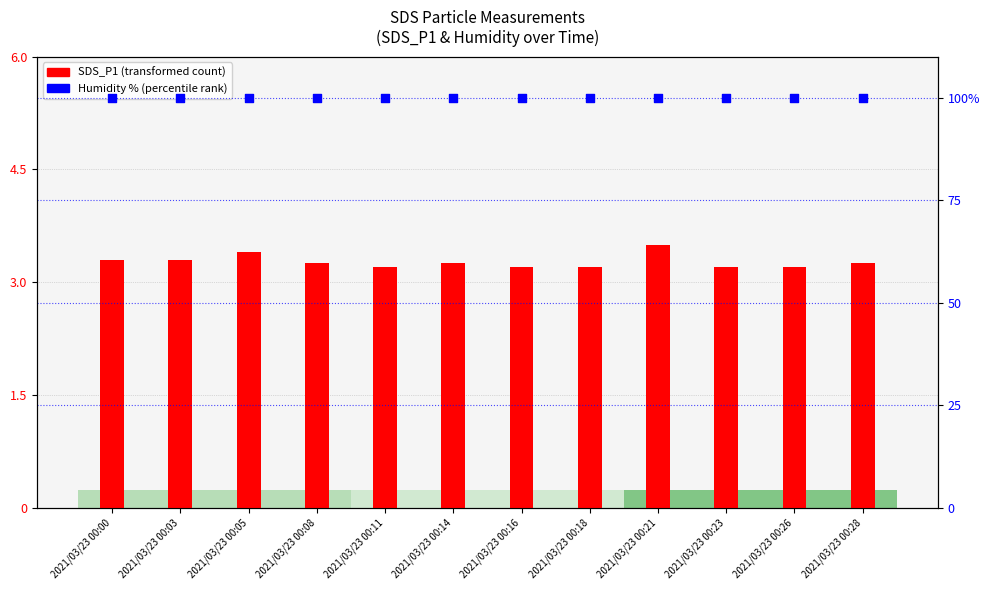

Which series has the widest spread of Y values?

SDS_P1 (transformed count)